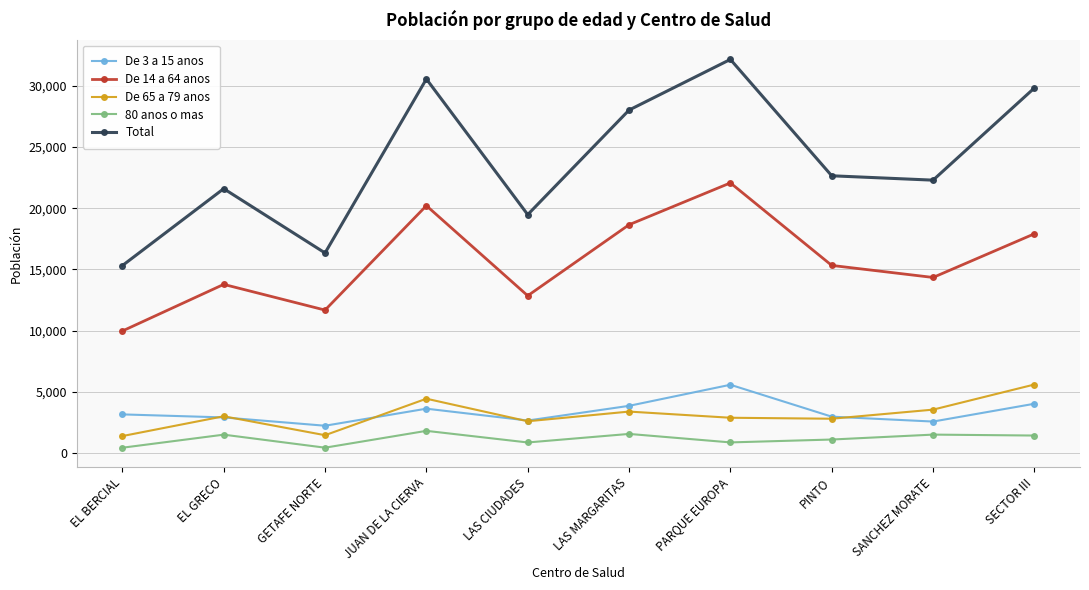

Is the value of De 65 a 79 anos at GETAFE NORTE greater than the value of 80 anos o mas at LAS CIUDADES?

Yes